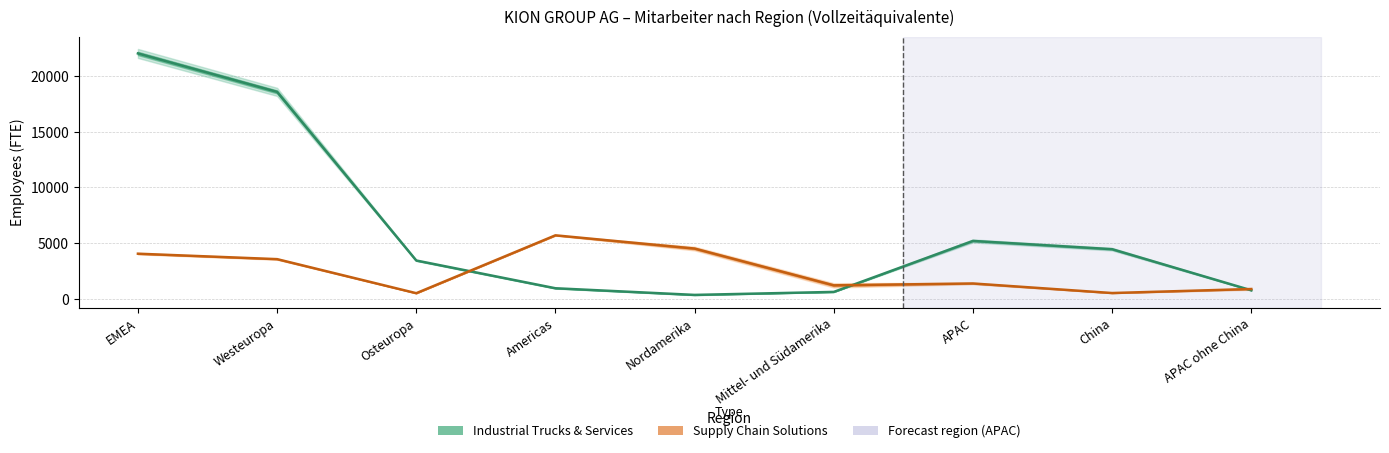

Which series has the largest total across all categories?

Industrial Trucks & Services 2022